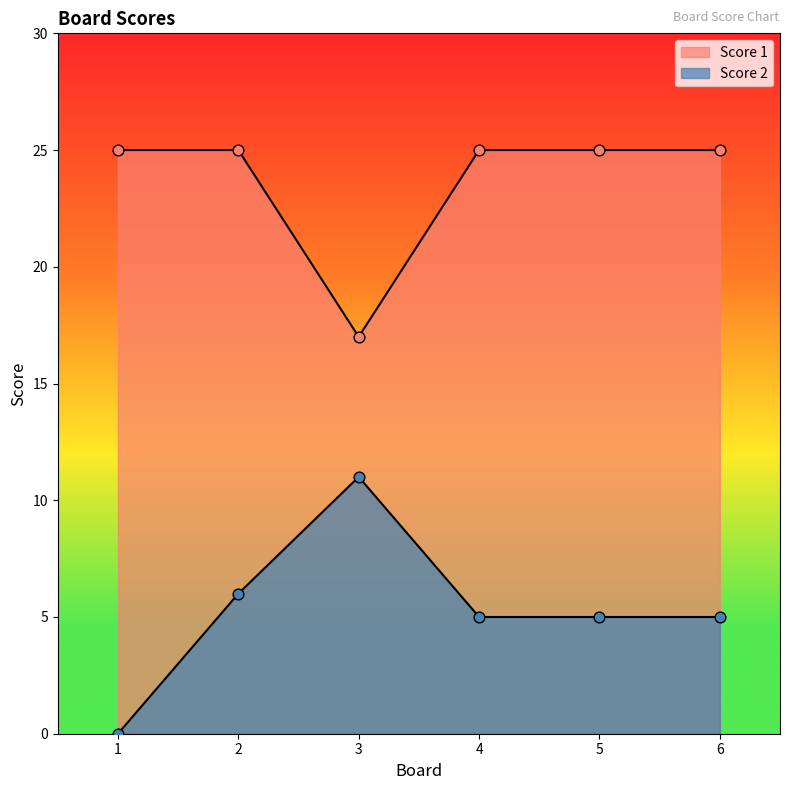

Which series has the largest Y range (max minus min)?

Score 2